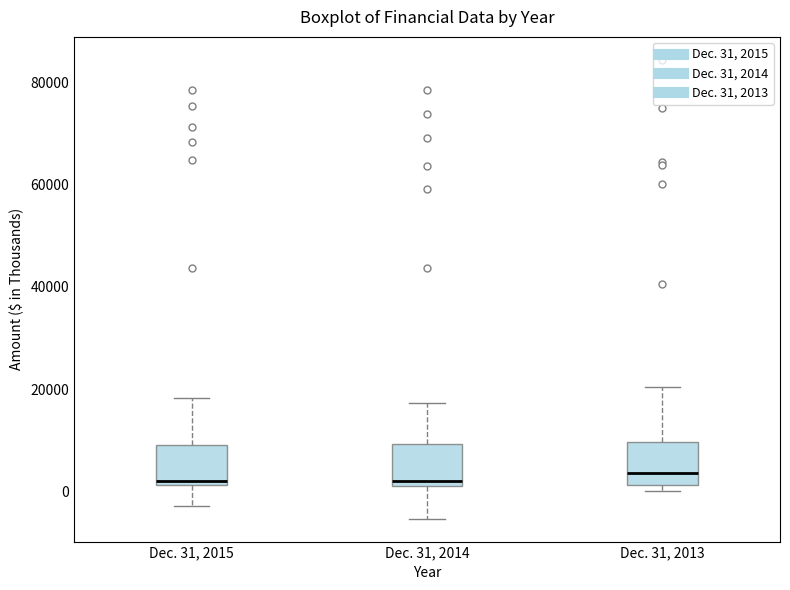

Reading left to right, read every box against the y-axis: the position of its median line, the range the box covers, and the ends of its whiskers. The values are not printed on the chart, so give them approximately, as read against the axis.

Dec. 31, 2015: median 2000 (just above the box's lower edge), box 2000 to 10000, whiskers -2000 to 18000
Dec. 31, 2014: median 2000 (just above the box's lower edge), box 2000 to 10000, whiskers -6000 to 18000
Dec. 31, 2013: median 4000, box 2000 to 10000, whiskers 0 to 20000